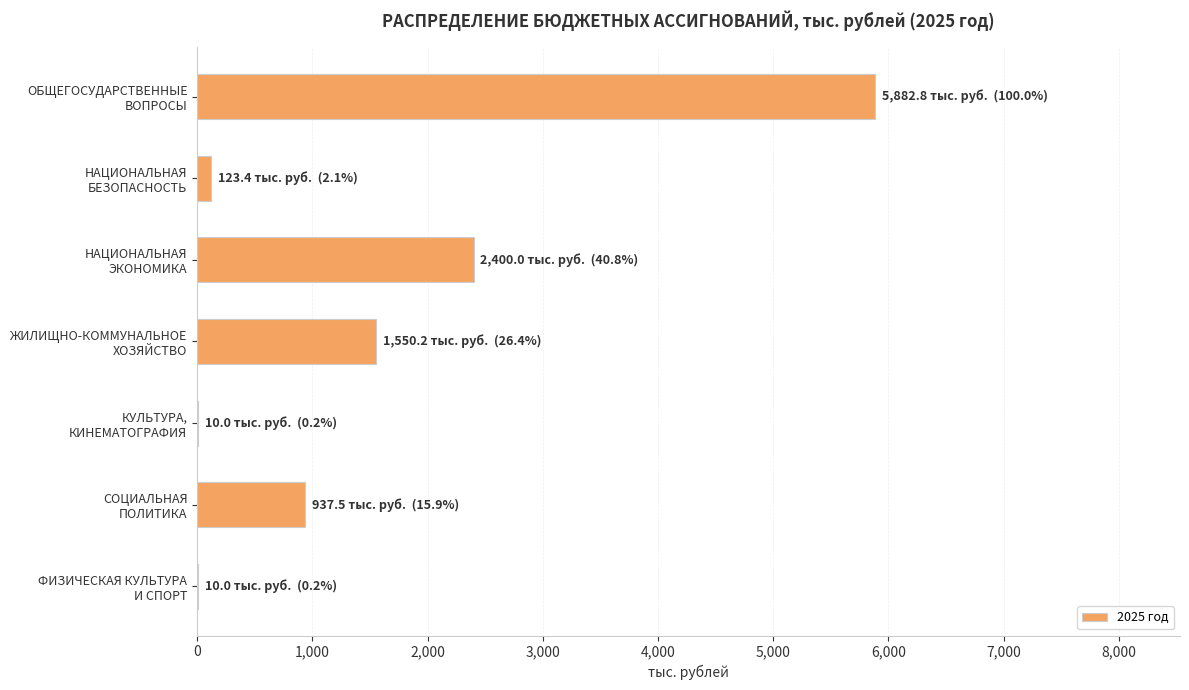

What is the maximum value shown in the chart?

5882.8